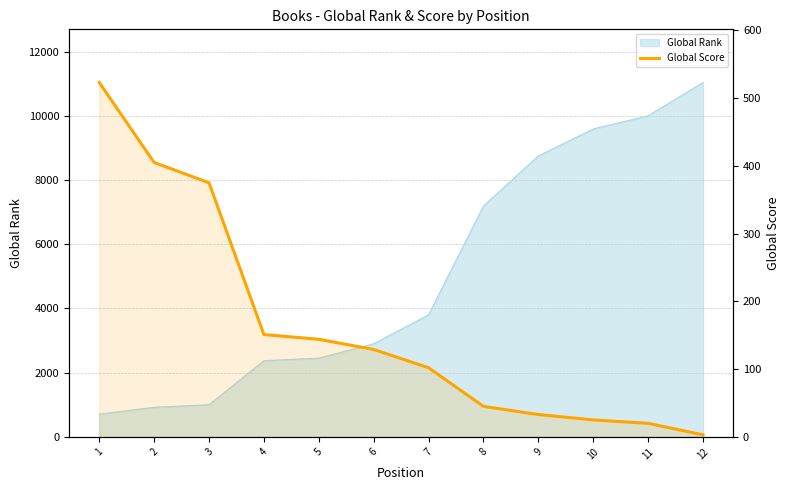

What is the change in value from 6 to 9?

-96